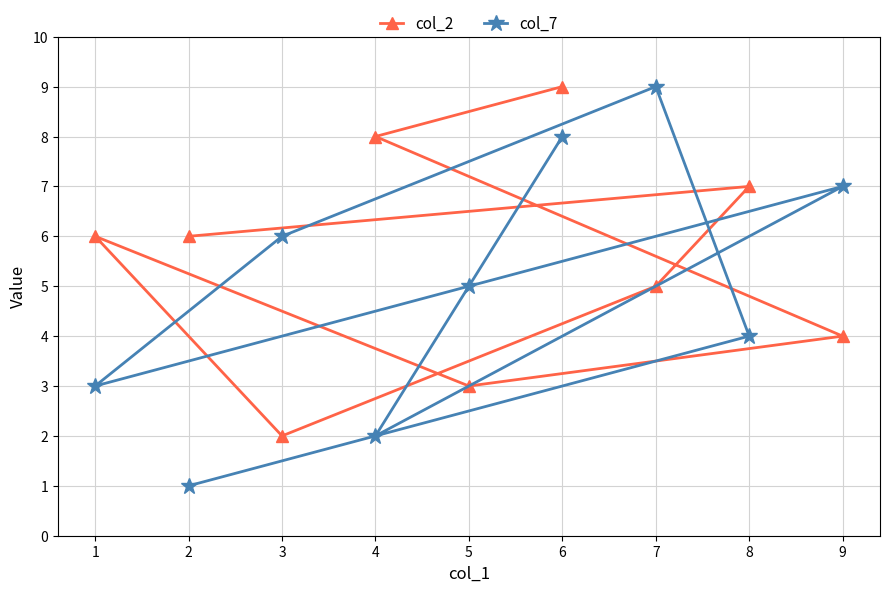

Rank the series at 5 from highest to lowest value.

col_7, col_2